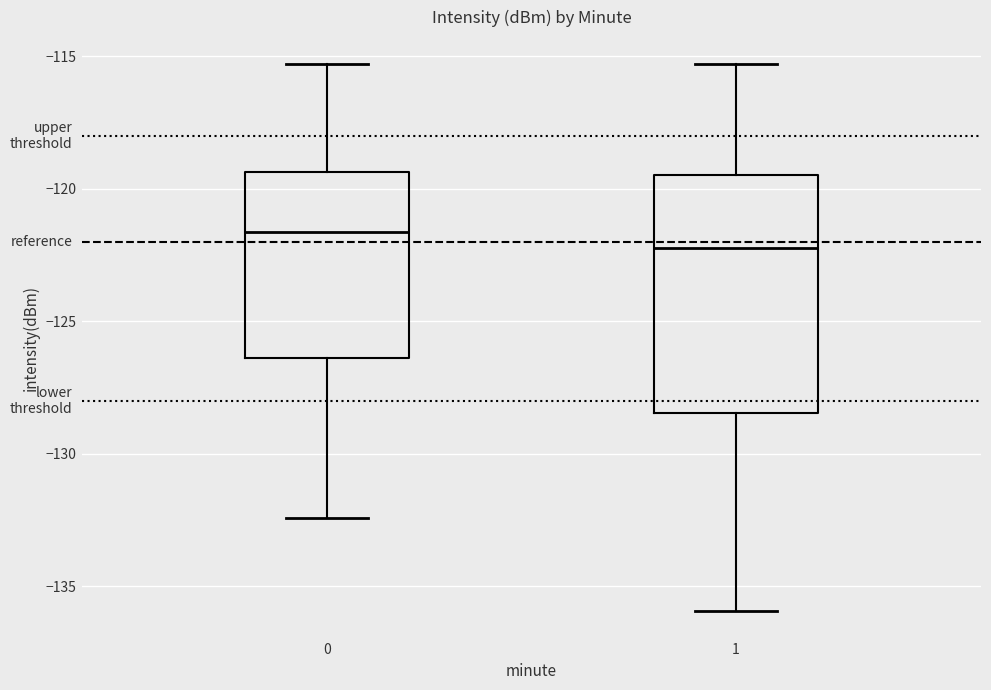

Which box's median line is the lowest?

1